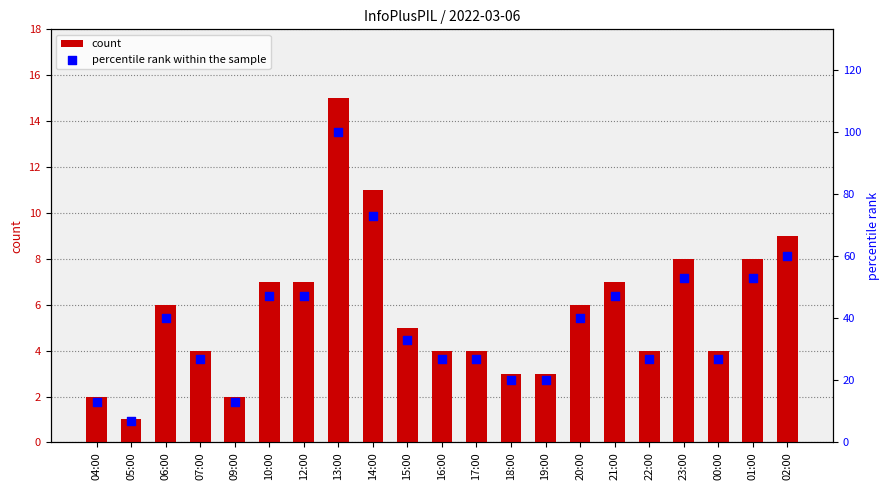

Which series has the largest Y range (max minus min)?

percentile rank within the sample